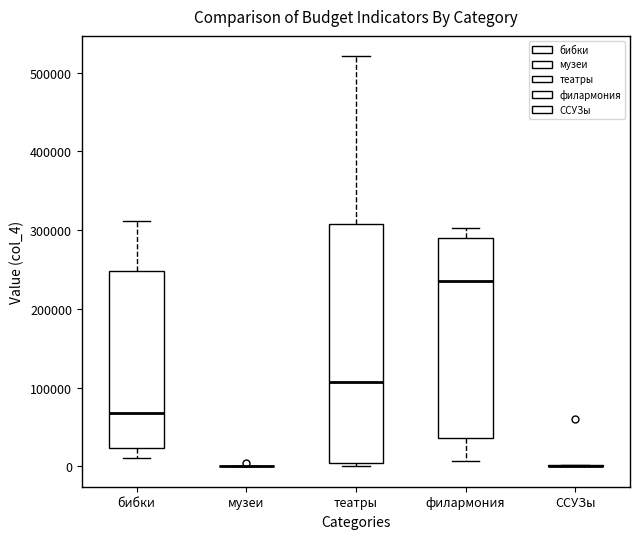

Reading left to right, read every box against the y-axis: the position of its median line, the range the box covers, and the ends of its whiskers. The values are not printed on the chart, so give them approximately, as read against the axis.

бибки: median 70000, box 20000 to 250000, whiskers 10000 to 310000
музеи: box collapsed to a line at 0, whiskers 0 to 0
театры: median 110000, box 0 to 310000, whiskers 0 (just below the box's lower edge) to 520000
филармония: median 240000, box 40000 to 290000, whiskers 10000 to 300000
ССУЗы: box collapsed to a line at 0, whiskers 0 to 0